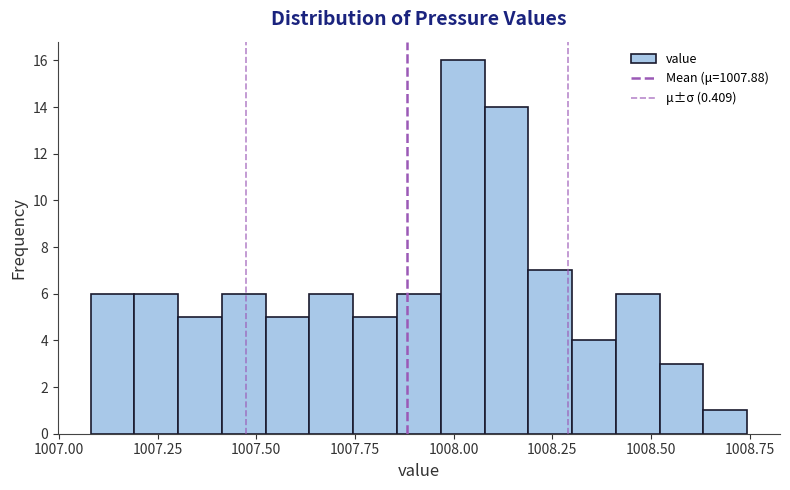

Read against the x-axis, roughly where is the centre of the tallest bar?

1008.00